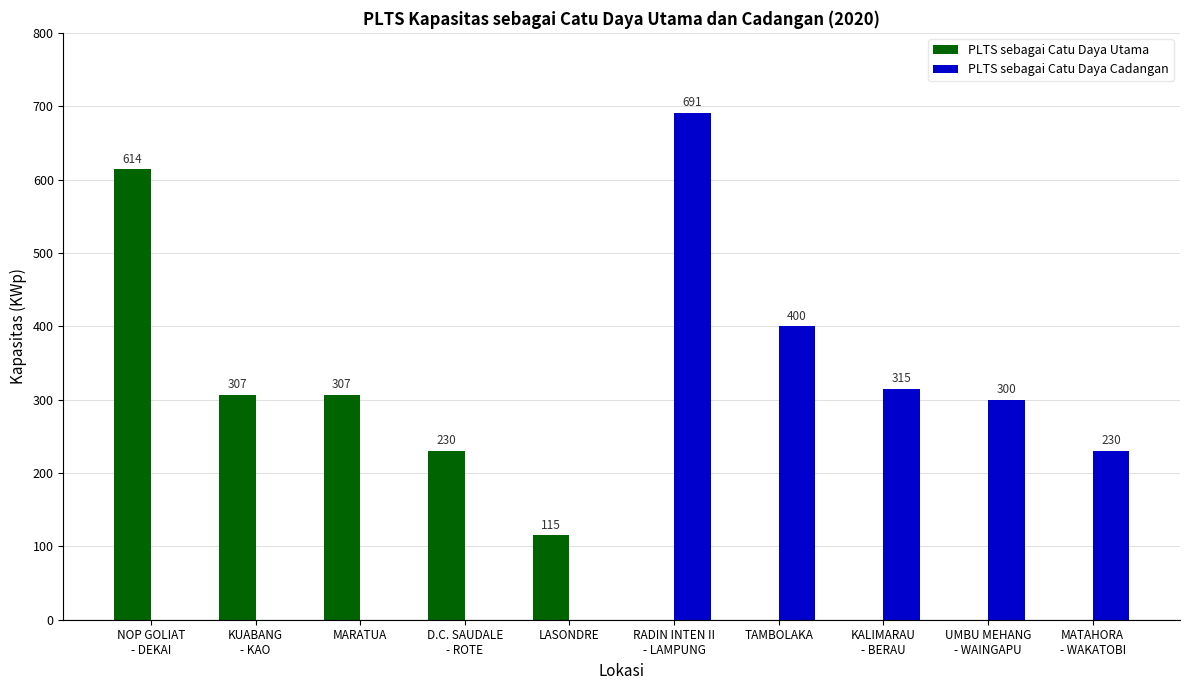

The PLTS sebagai Catu Daya Cadangan series shows 0 at LASONDRE. True or false?

True